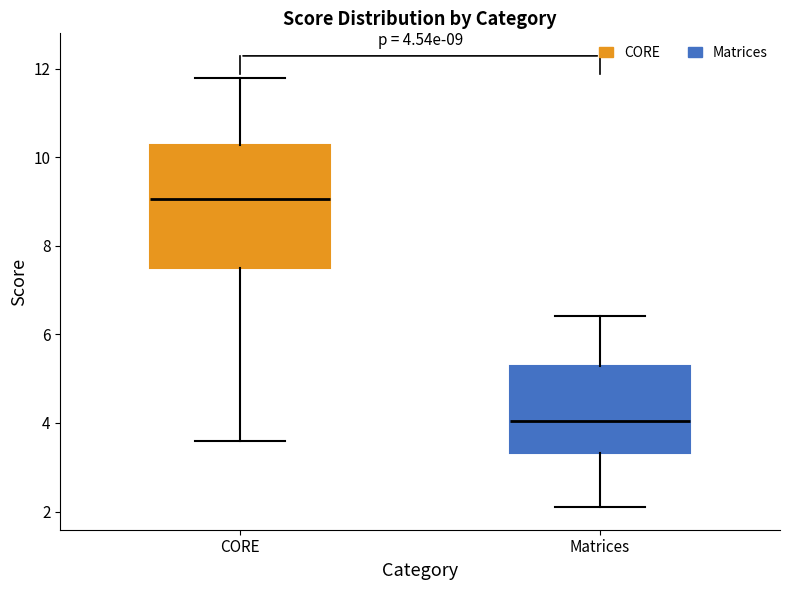

Comparing the boxes themselves (not the whiskers), which one is the tallest?

CORE